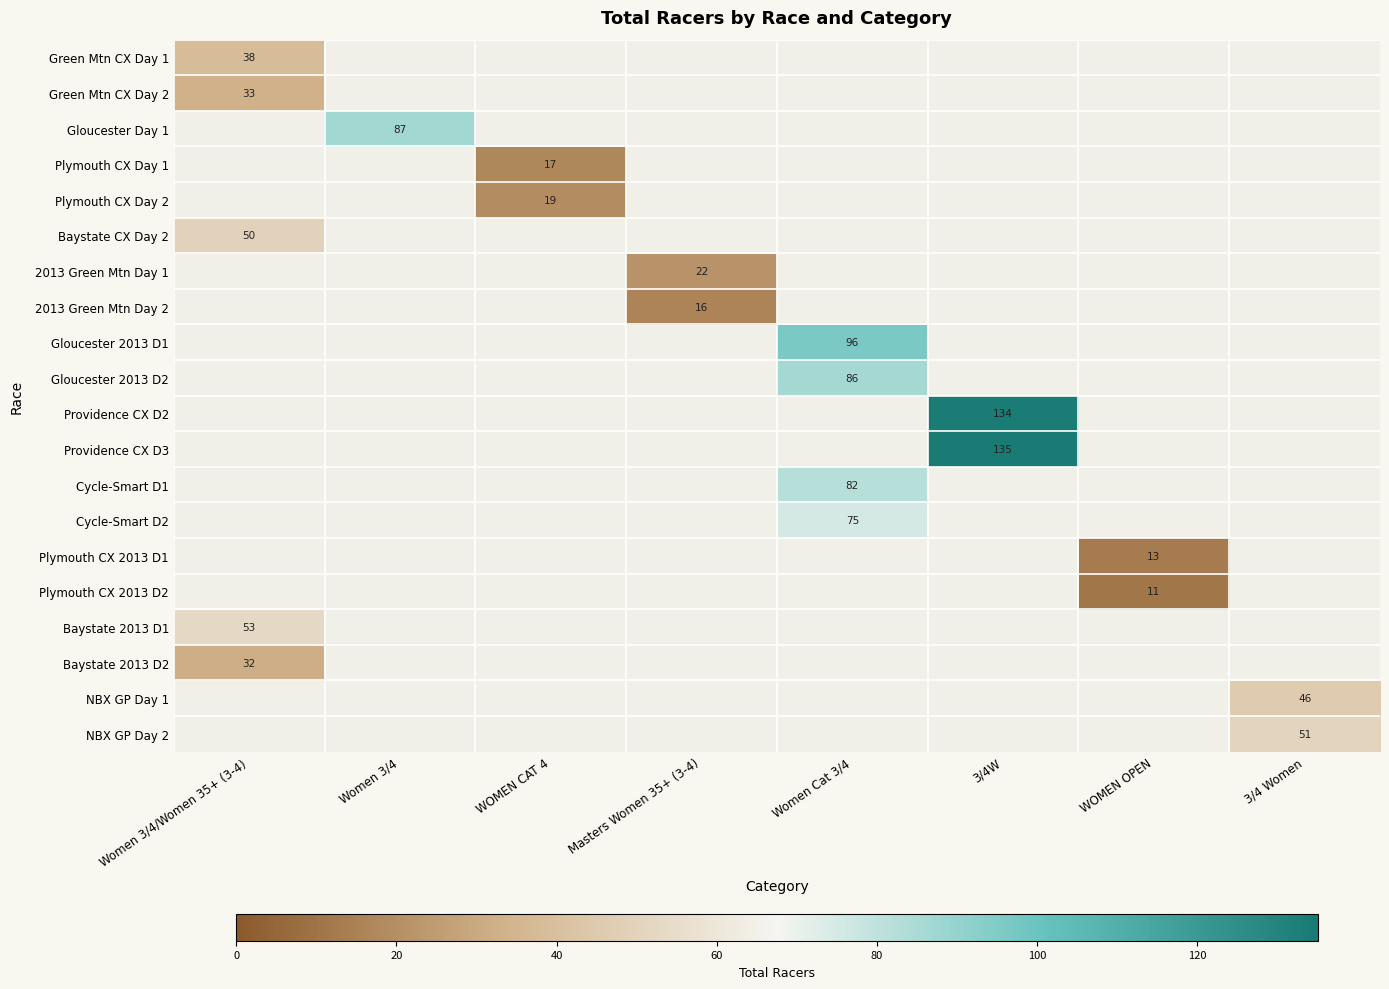

The value of Providence CX D3 at 3/4W is 135. True or false?

True